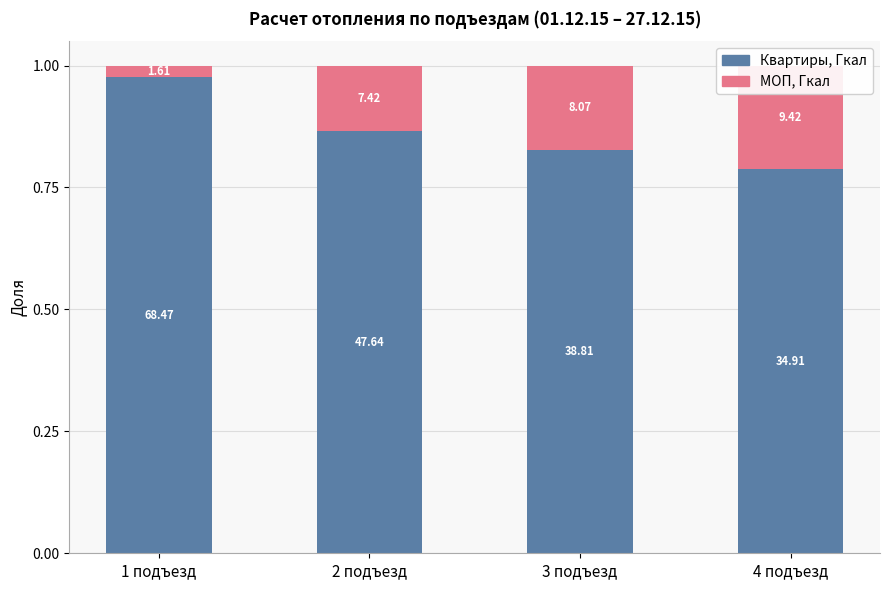

How many categories are shown in the chart?

4